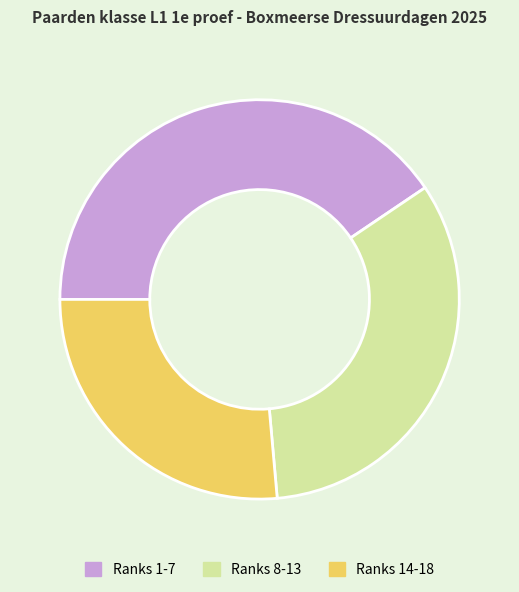

What is the largest slice in the pie chart?

1